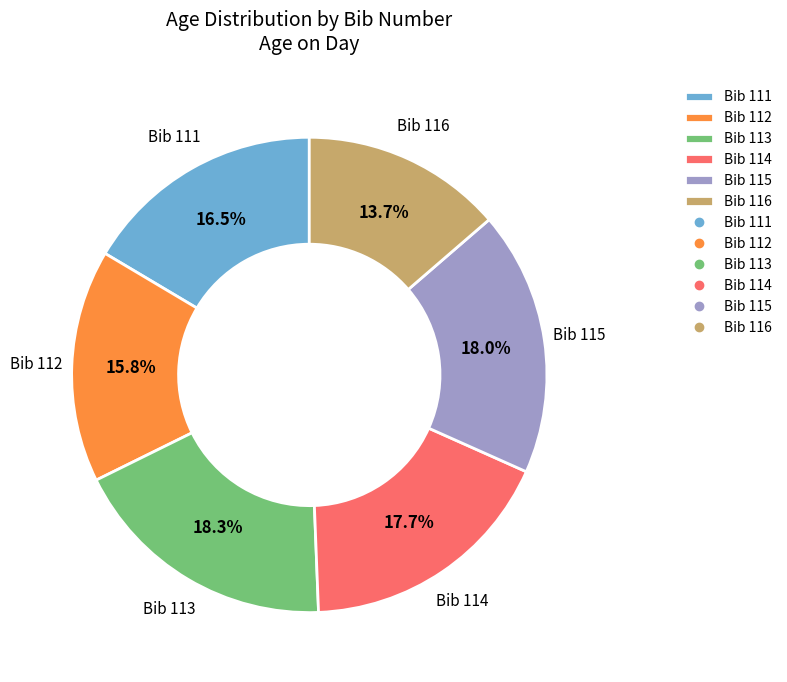

What is the smallest slice in the pie chart?

Bib 116